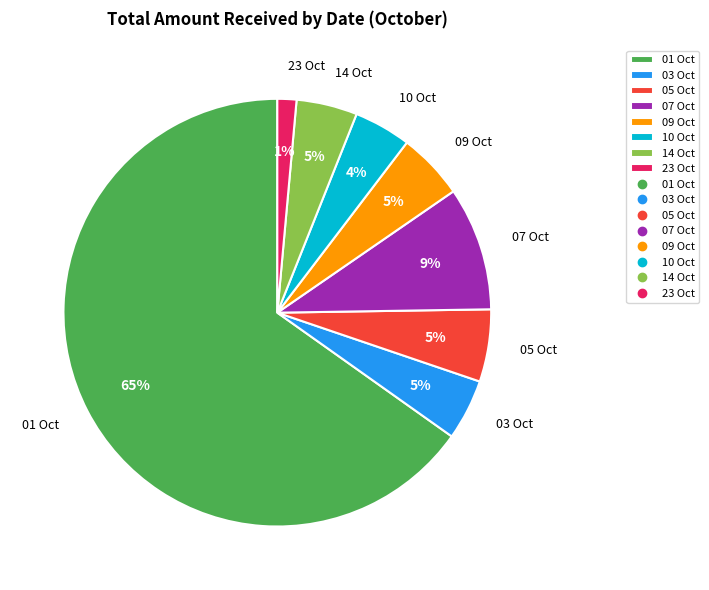

How many slices are in this pie chart?

8